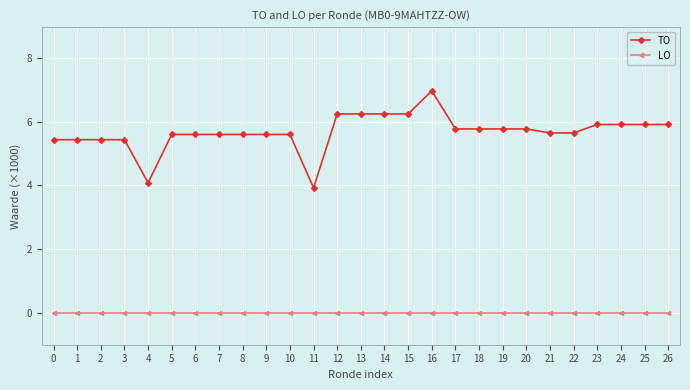

At which category is the sum across all series the highest?

16